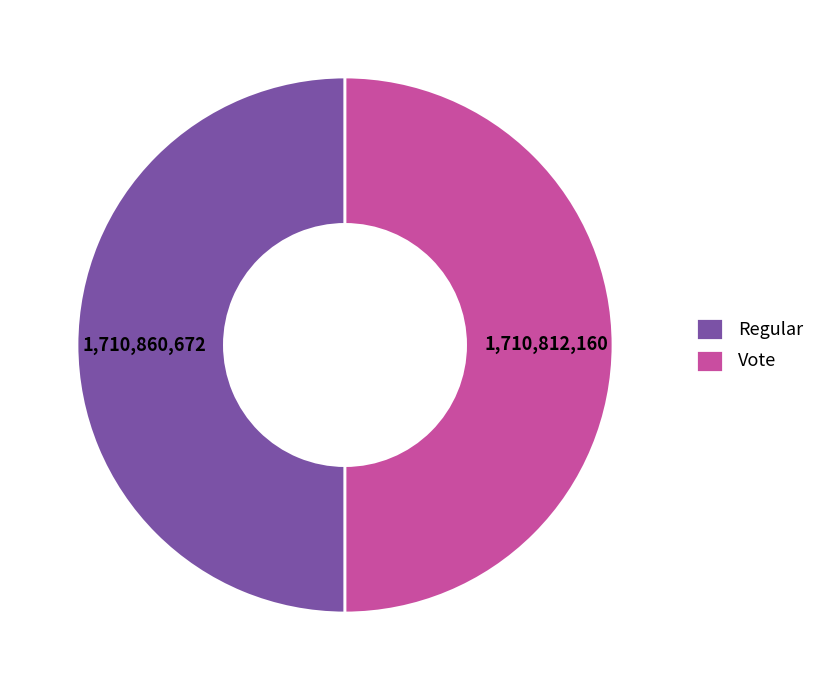

Combined, do Regular and Vote account for over 50%?

Yes